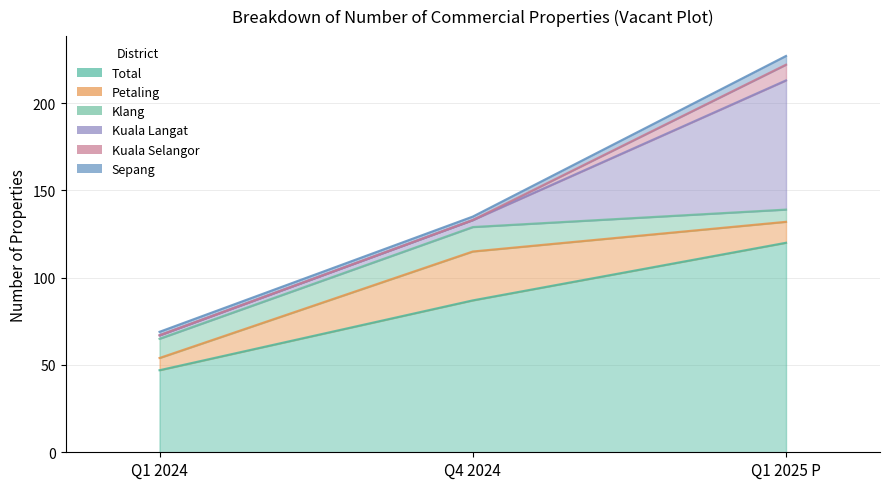

What is the average value of the Kuala Selangor series?

3